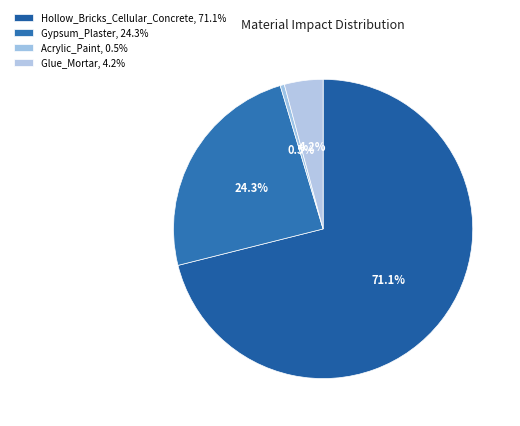

To the nearest percent, what is the combined percentage of Gypsum_Plaster and Hollow_Bricks_Cellular_Concrete?

95%